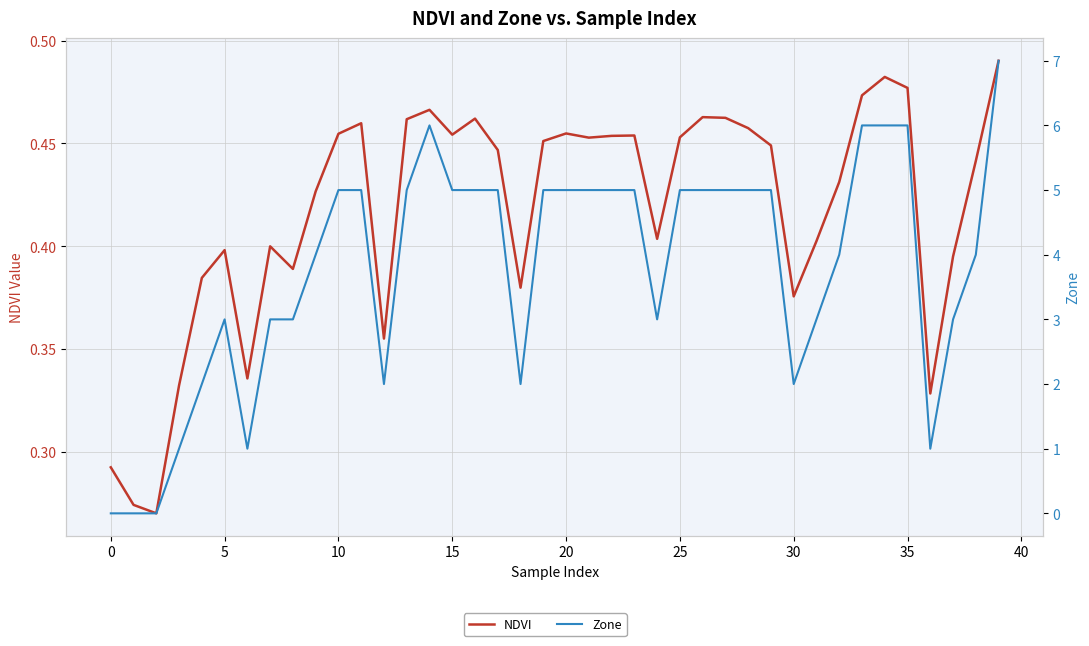

In NDVI, how many points are lower than both neighbors (excluding endpoints)?

10